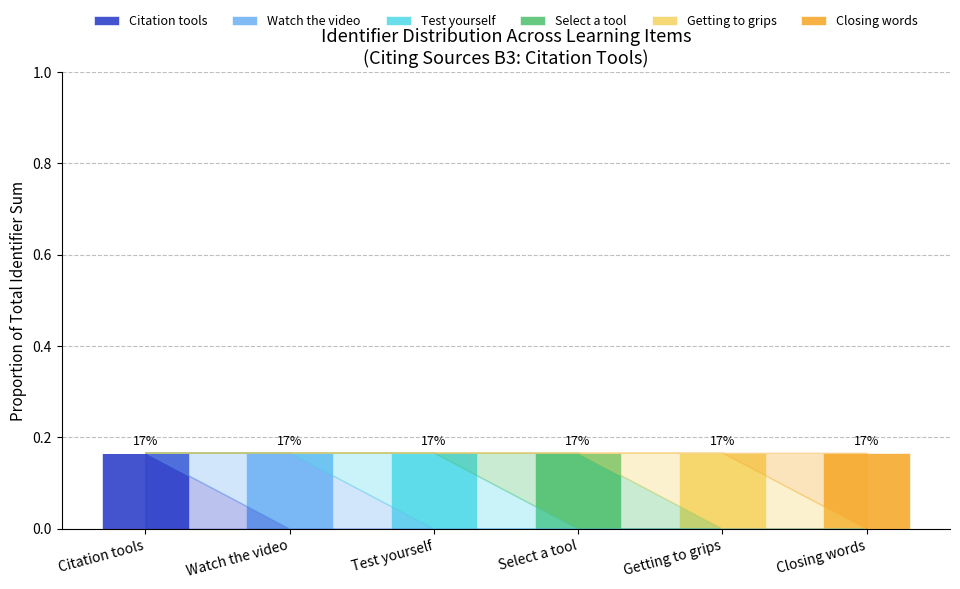

How many distinct data groups are displayed?

6